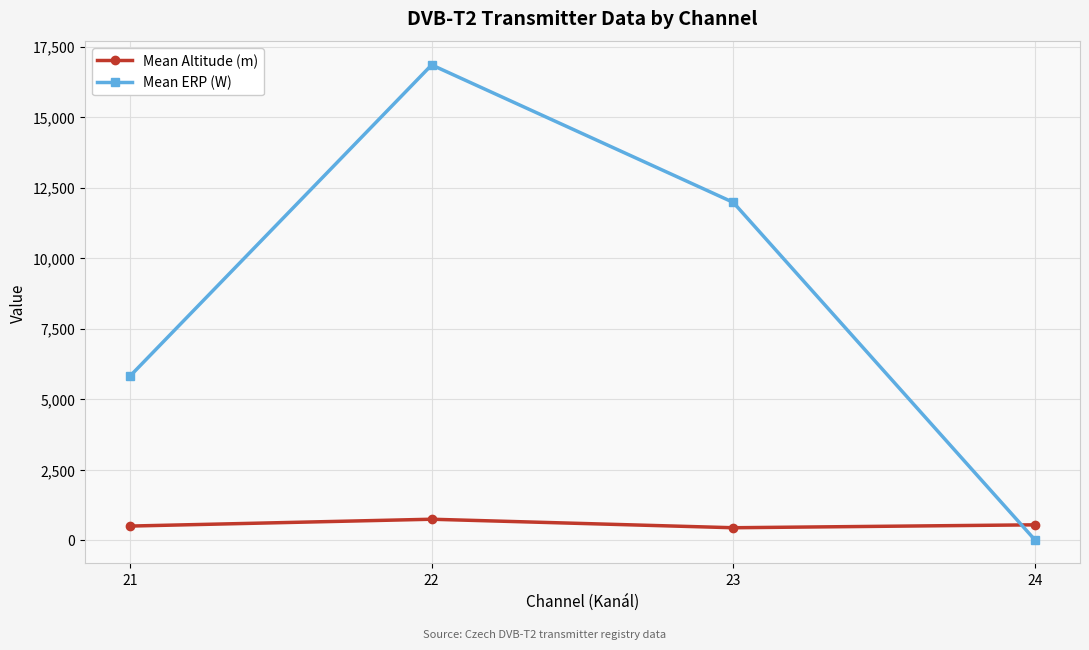

What is the value of the Mean ERP (W) point at the 1st from the left?

5826.6